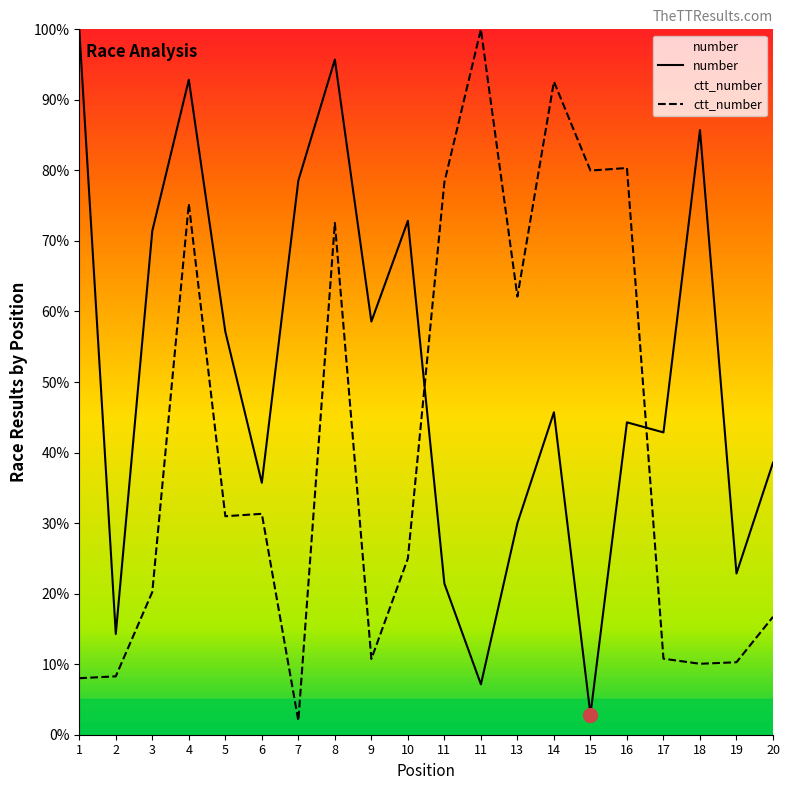

What is the difference between the highest and lowest values at 5?

26.2